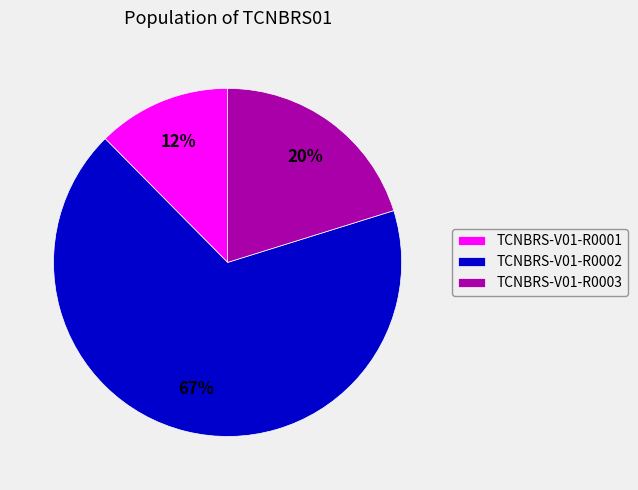

To the nearest percent, what portion does TCNBRS-V01-R0001 represent?

12%